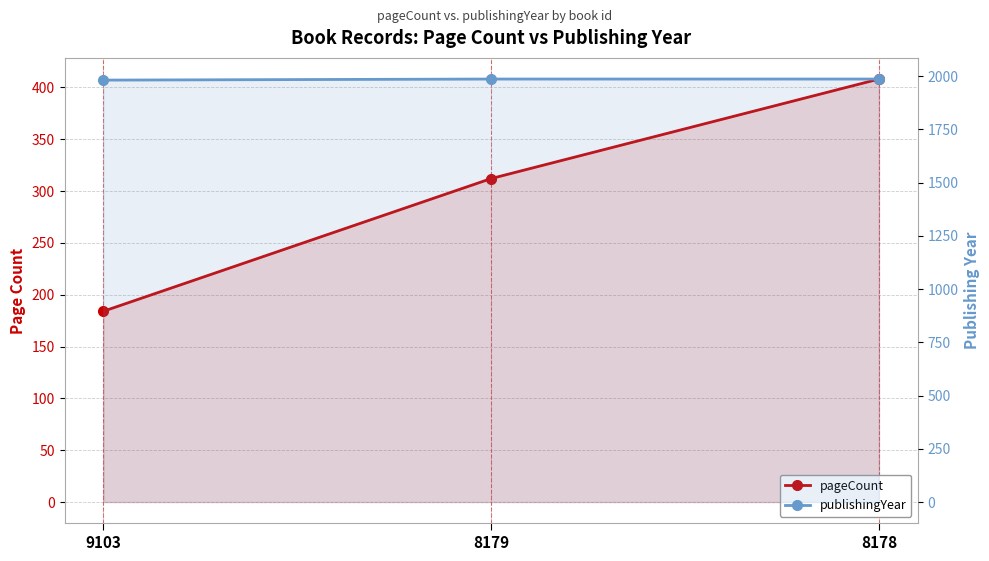

How many values in the pageCount series are below 312?

1